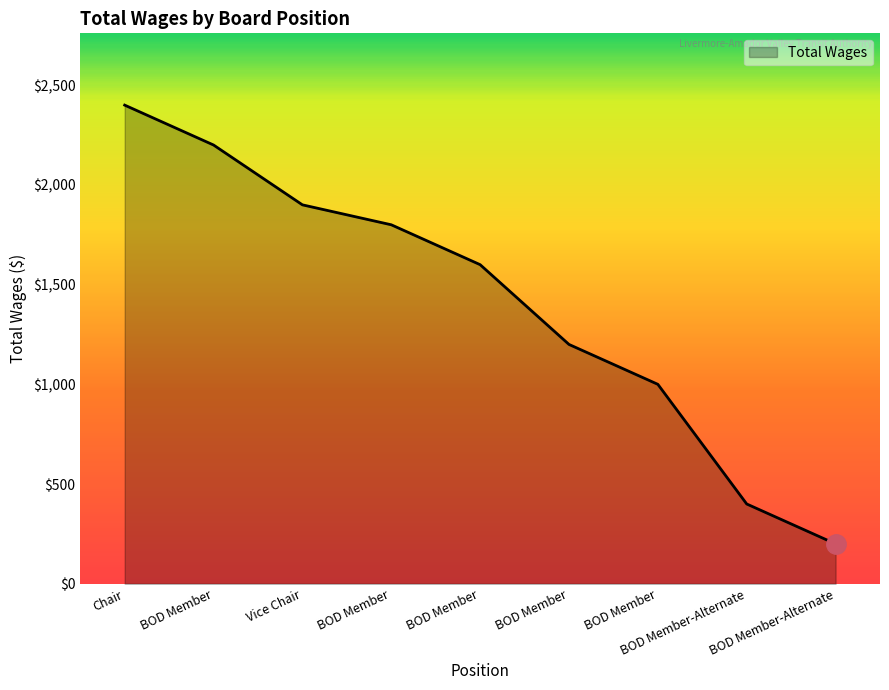

What is the approximate value at BOD Member?

2200